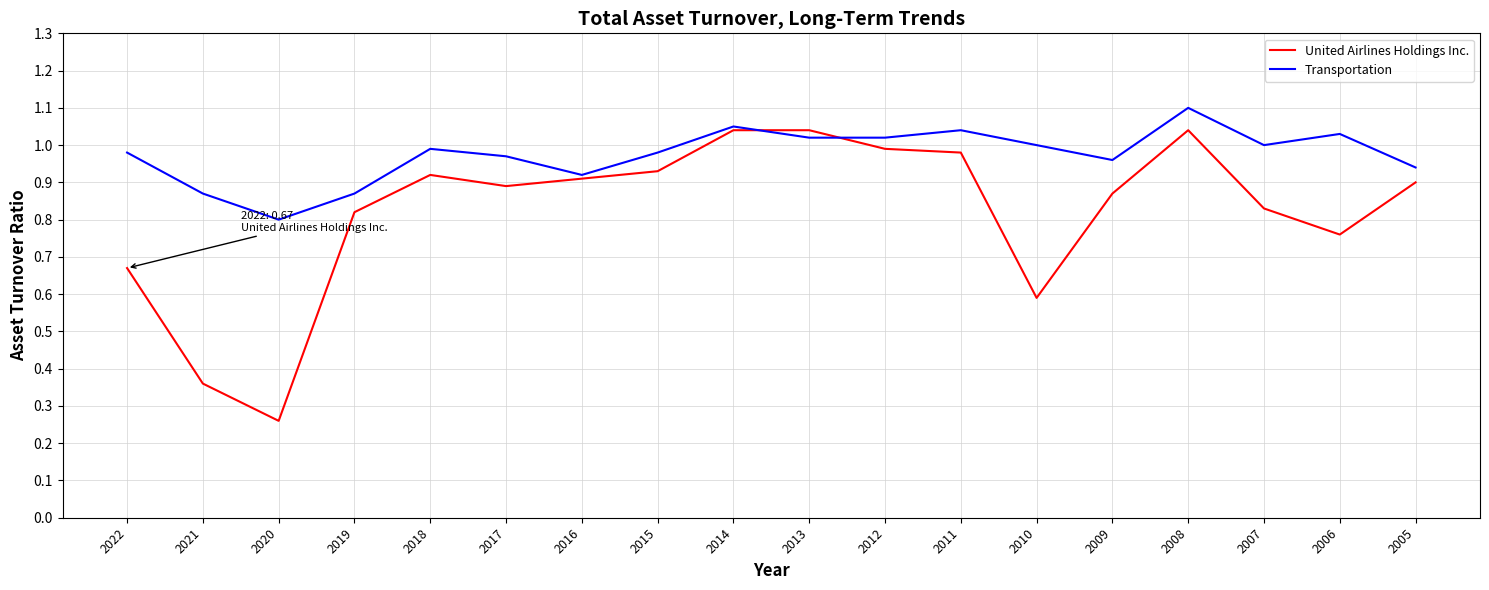

Where is Transportation nearest to the value 0?

2020